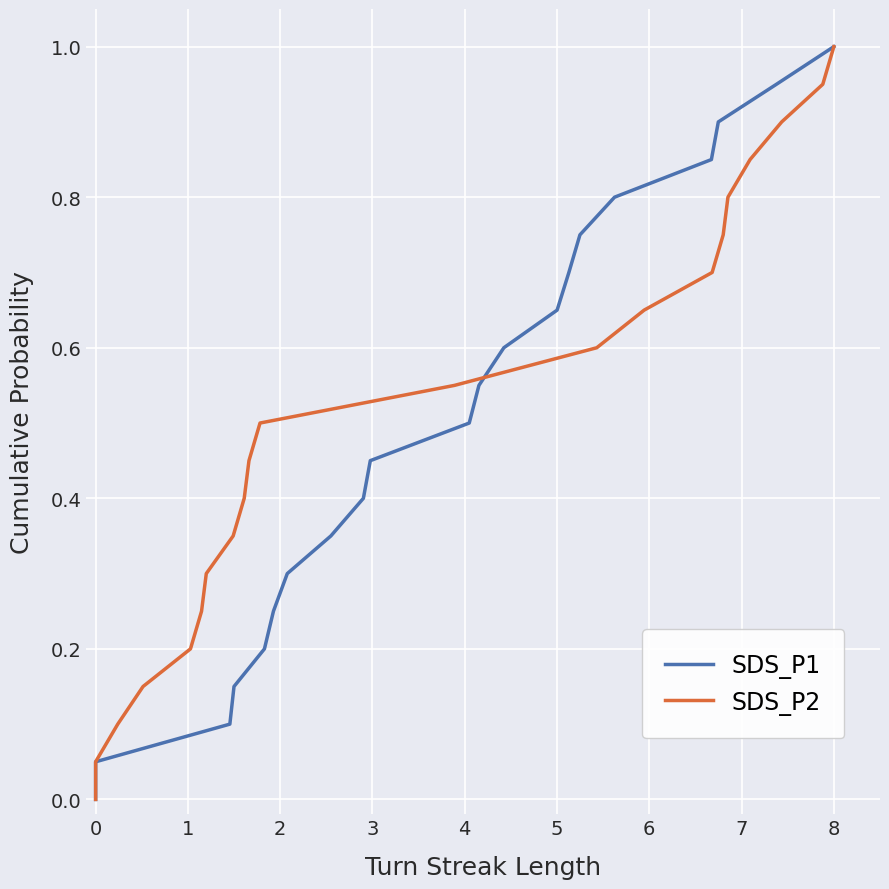

What are all the series names shown in the legend?

SDS_P1, SDS_P2